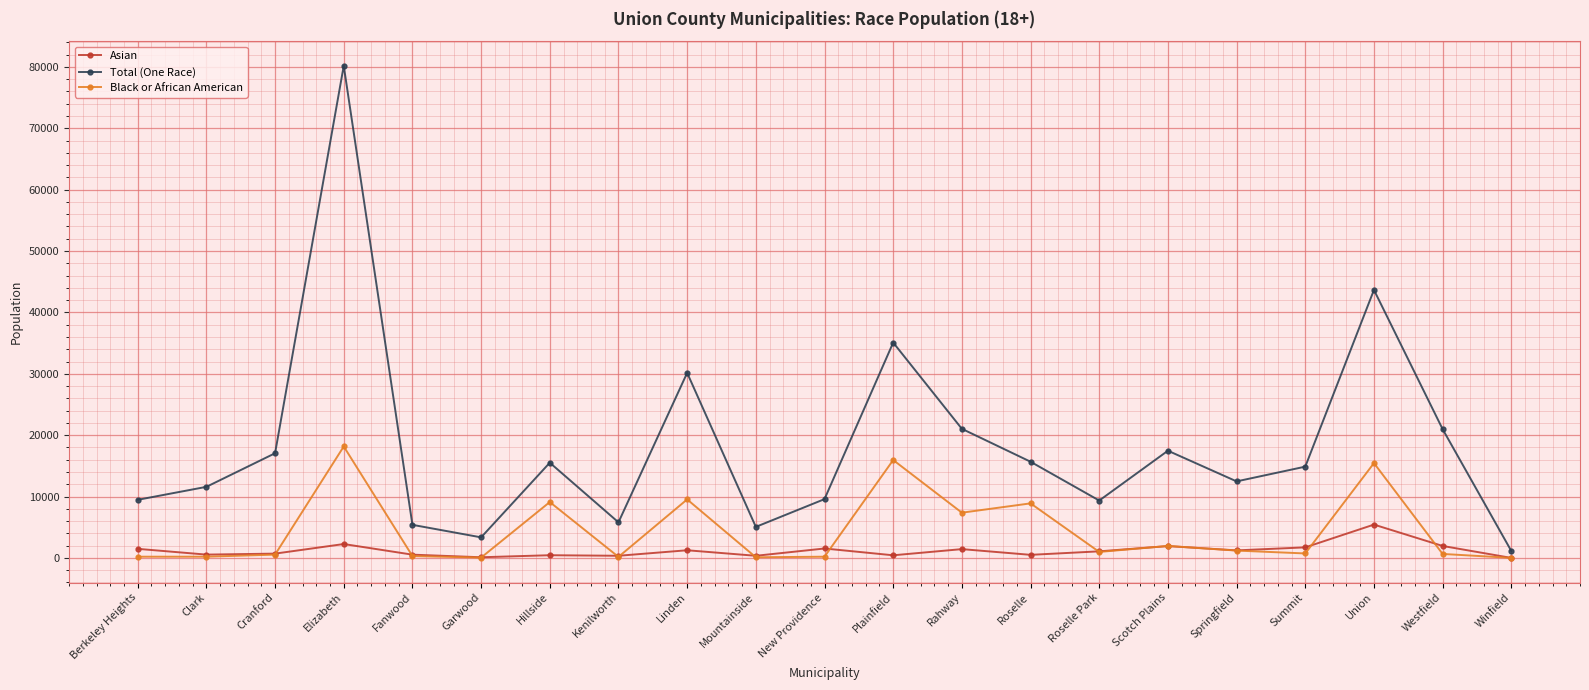

Which series has the largest total across all categories?

Total (One Race)